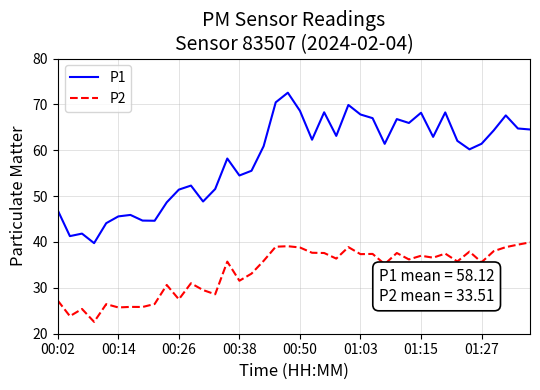

Rank the series by their maximum value, from highest to lowest.

P1, P2